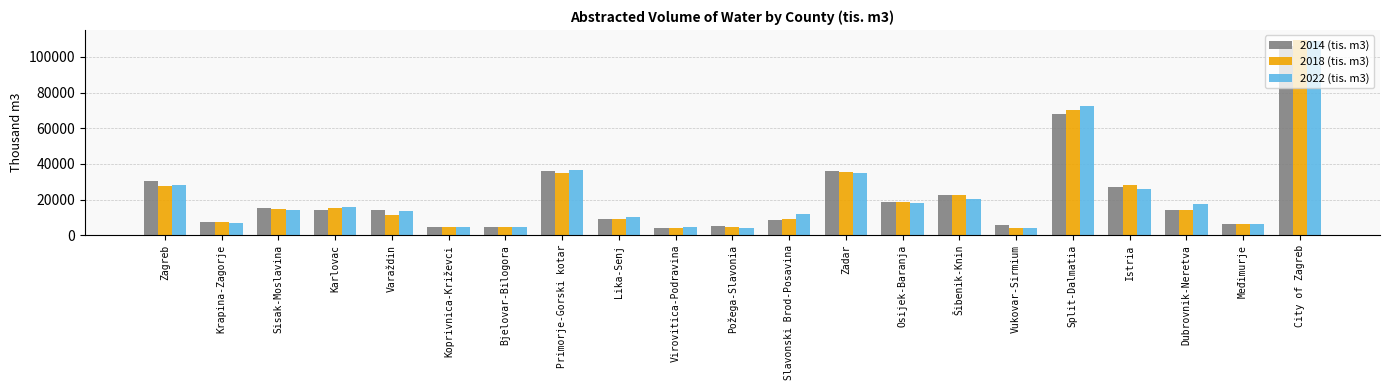

What is the sum of the 2014 (tis. m3) values at Istria and Osijek-Baranja?

45391